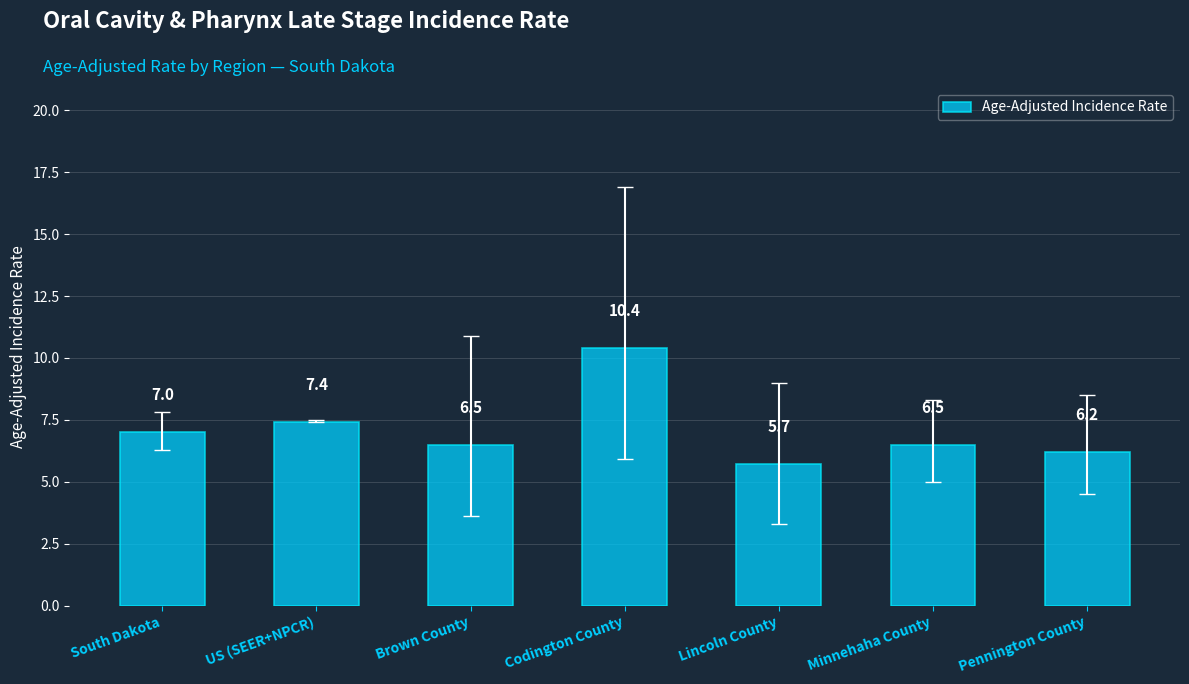

Approximately how many times larger is the value at US (SEER+NPCR) compared to Brown County?

1.1